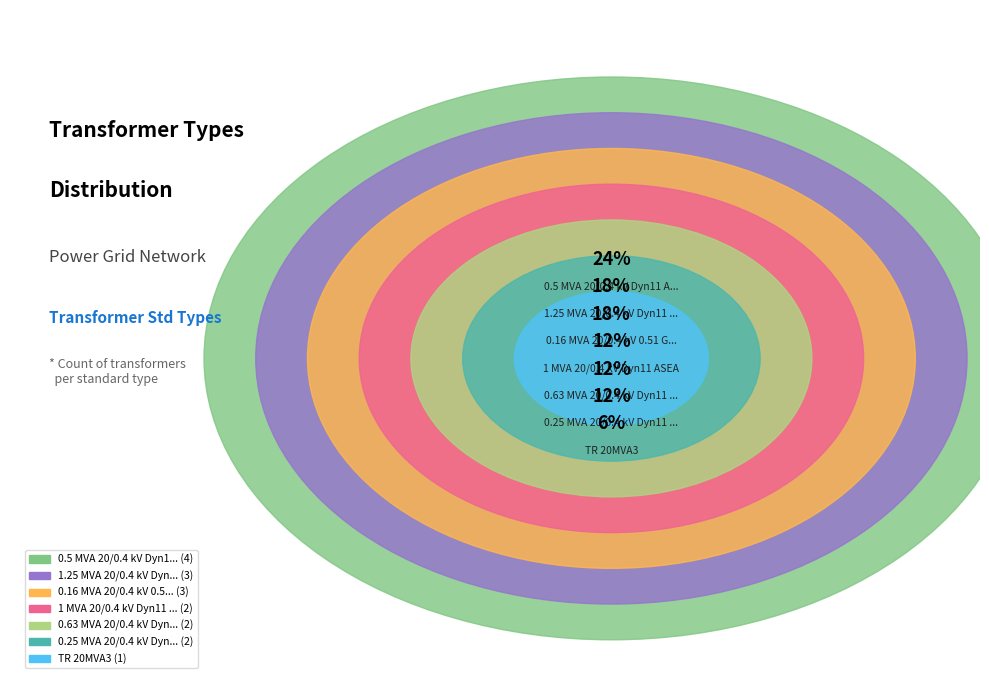

Is there any slice that represents more than half of the pie?

No